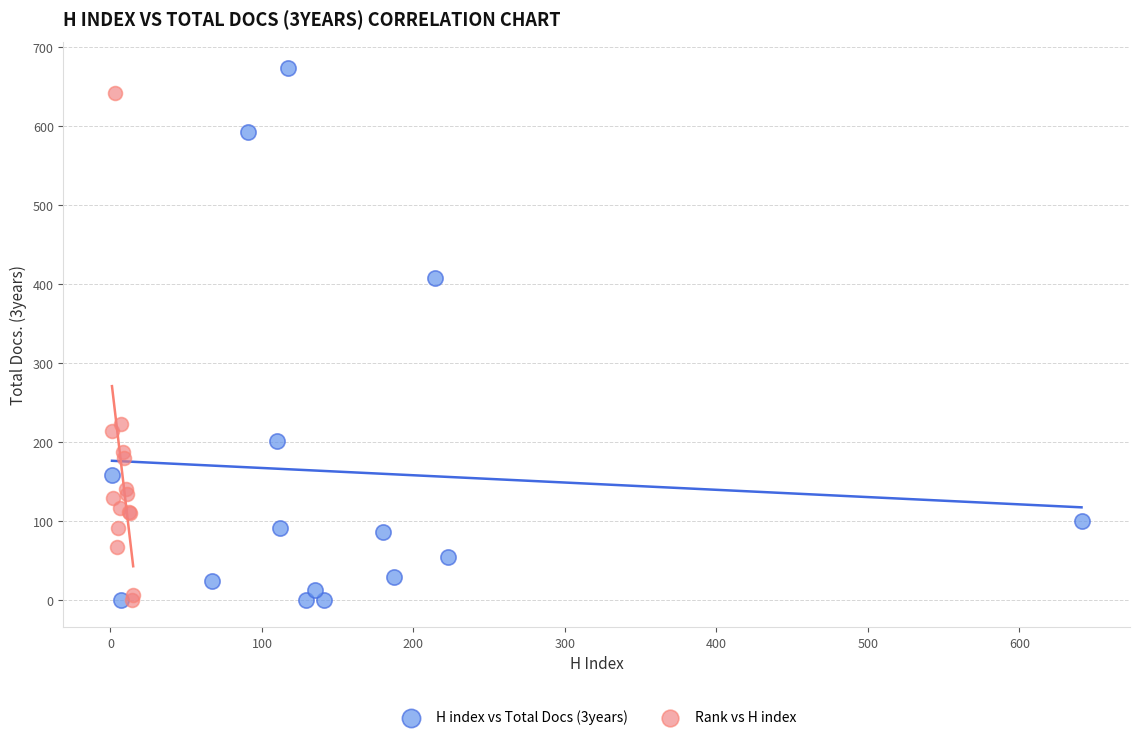

Which series contains the highest Y value?

H index vs Total Docs (3years)